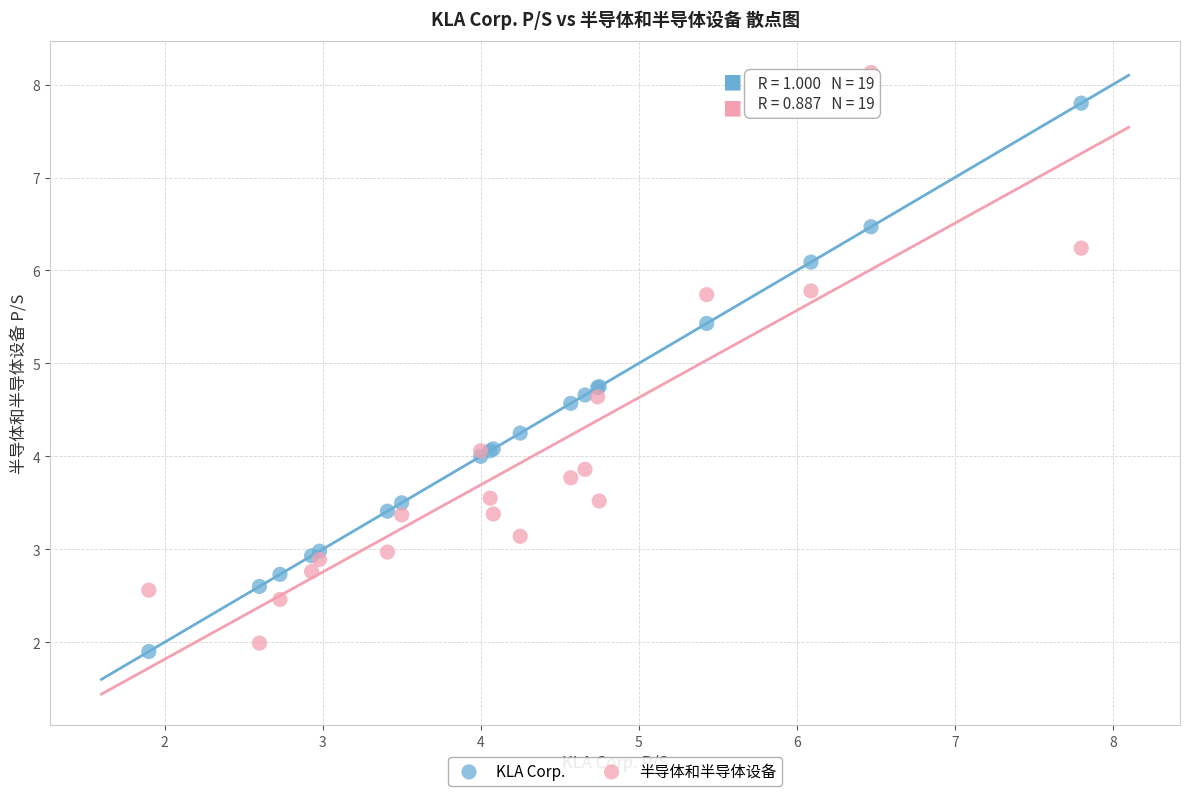

What is the X range (max minus min) for the scatter plot?

5.9